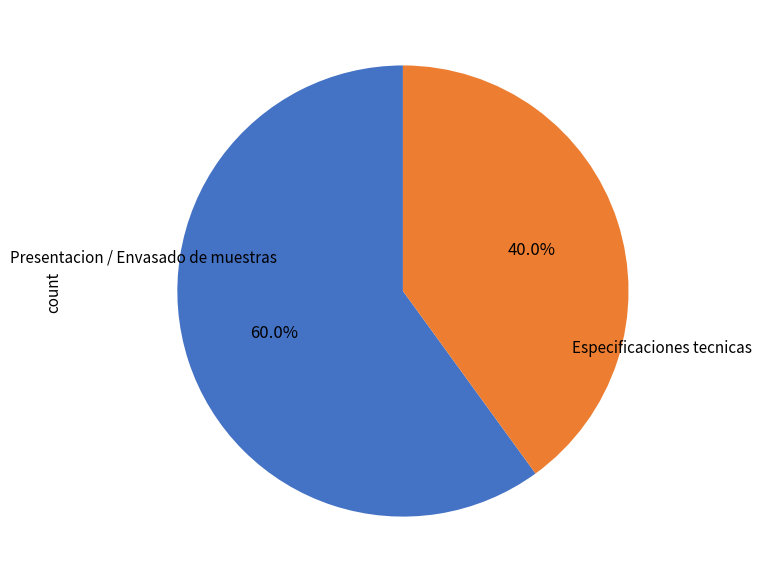

Is there a majority slice in this chart?

Yes